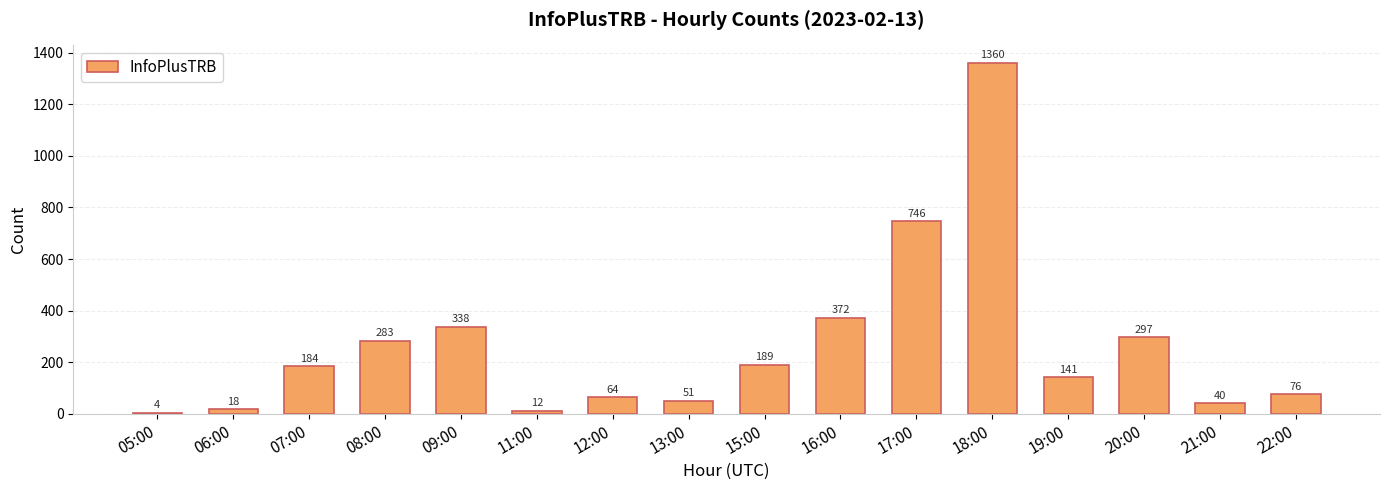

True or false: the data shows 460 at 09:00.

False